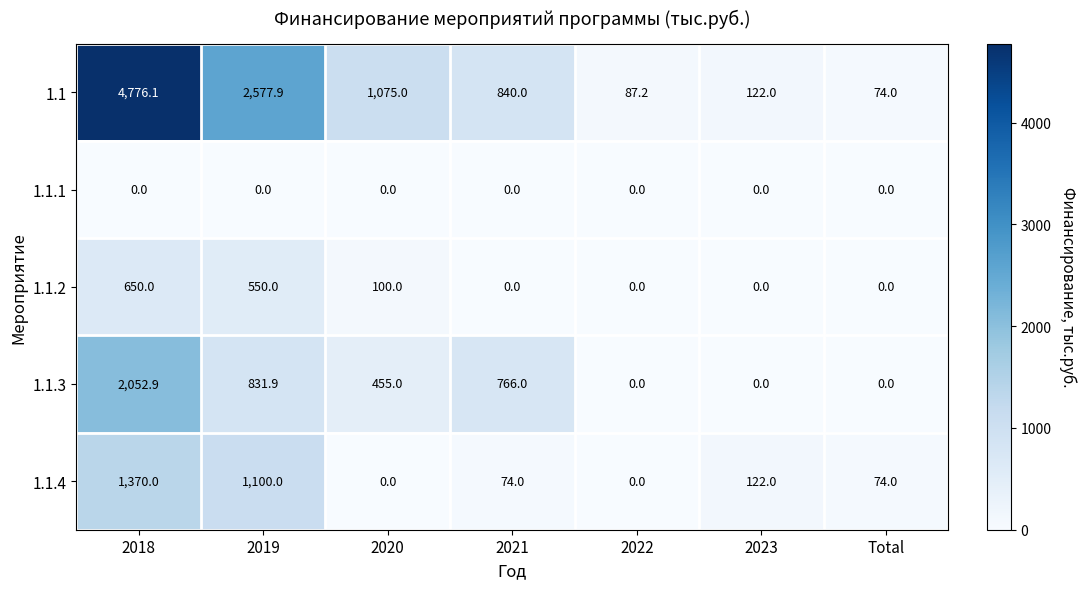

Is the value of 1.1.4 at 2020 greater than the value of 1.1 at Total?

No